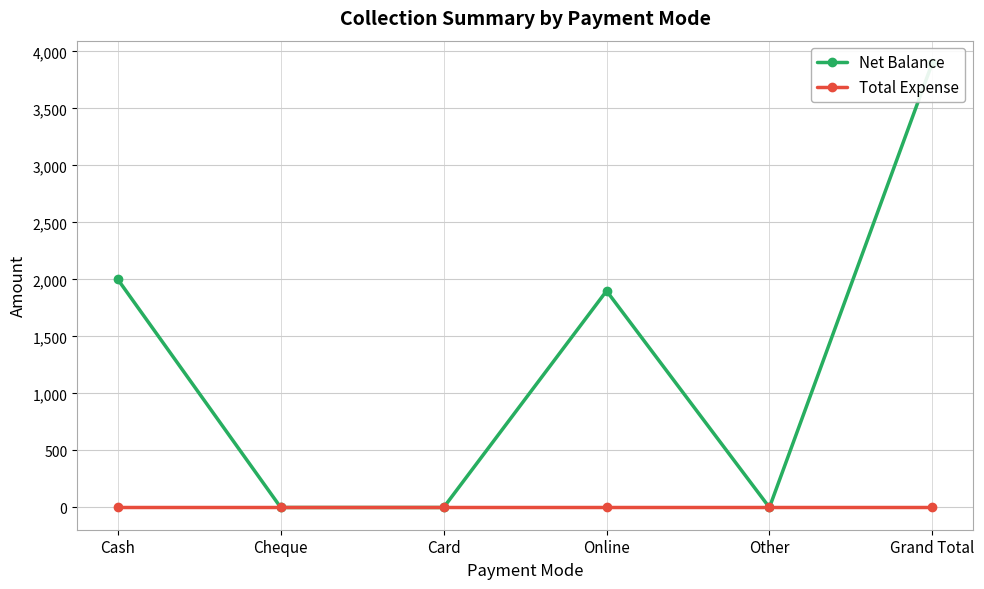

Which has a higher value, Cash or Other?

Cash